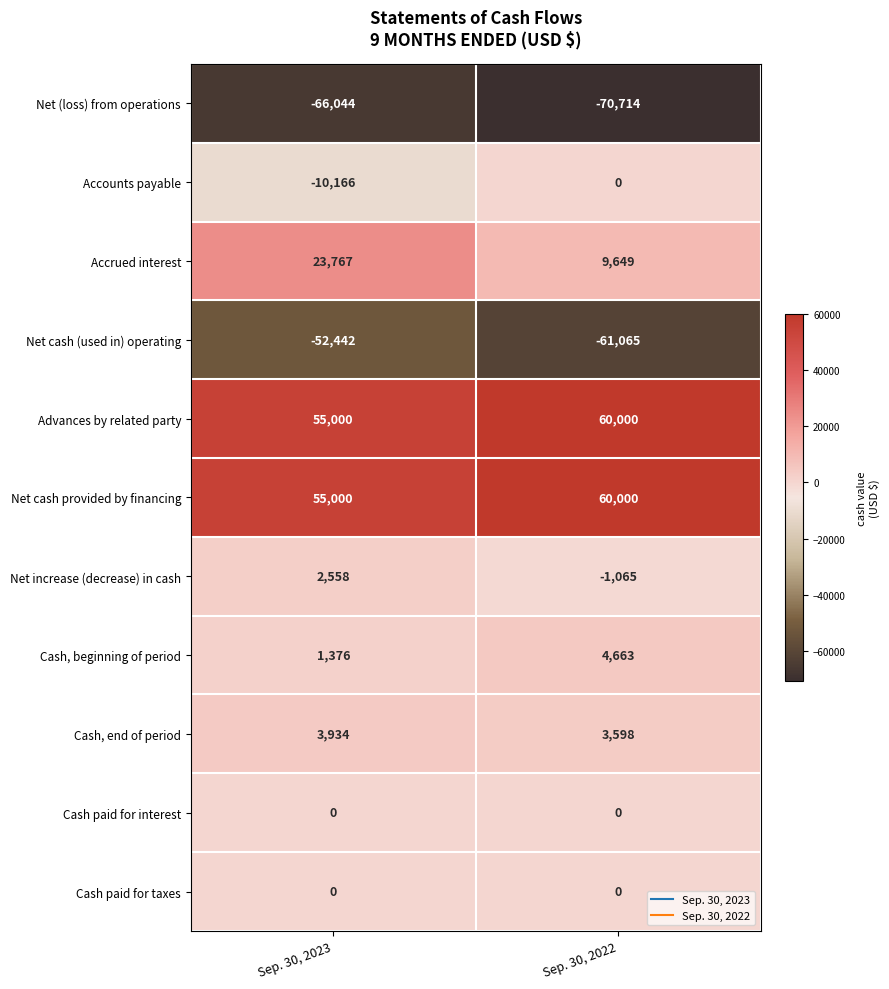

What is the smallest value displayed?

-70714